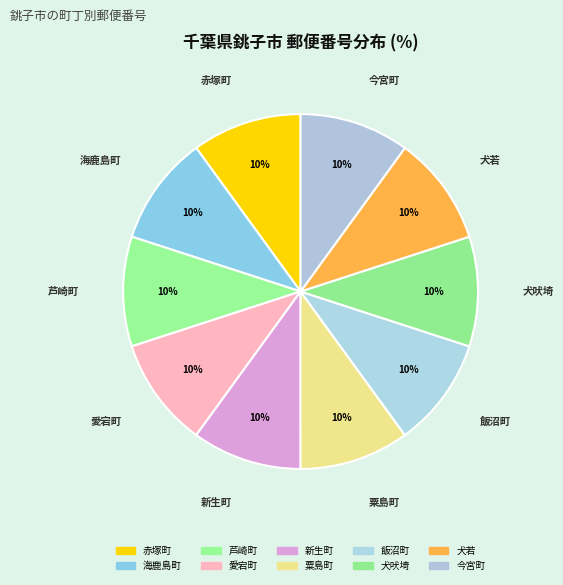

Which slice is the largest?

芦崎町